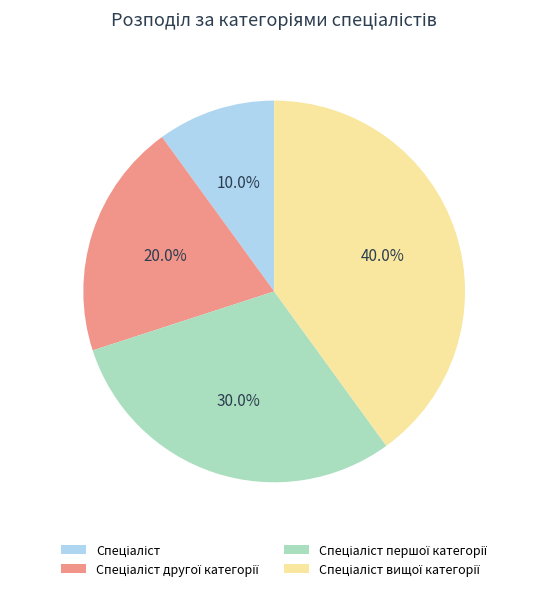

Is there any slice that represents more than half of the pie?

No